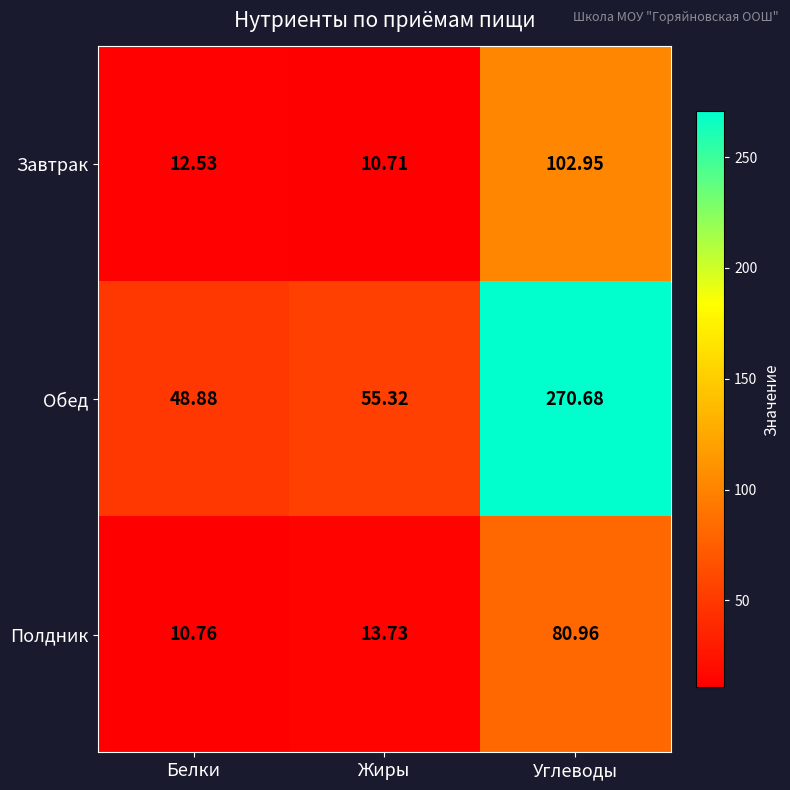

At Жиры, list the series in order from largest to smallest.

Обед, Полдник, Завтрак